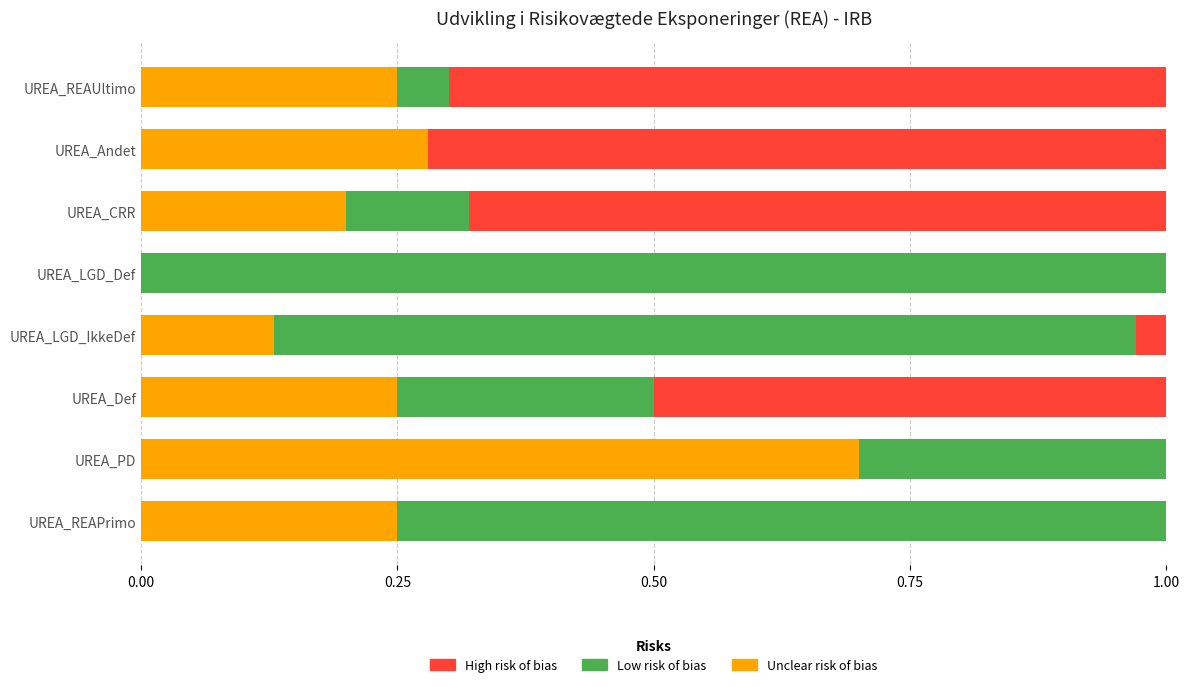

True or false: Unclear risk of bias has a value of 0.2 at UREA_Def.

True